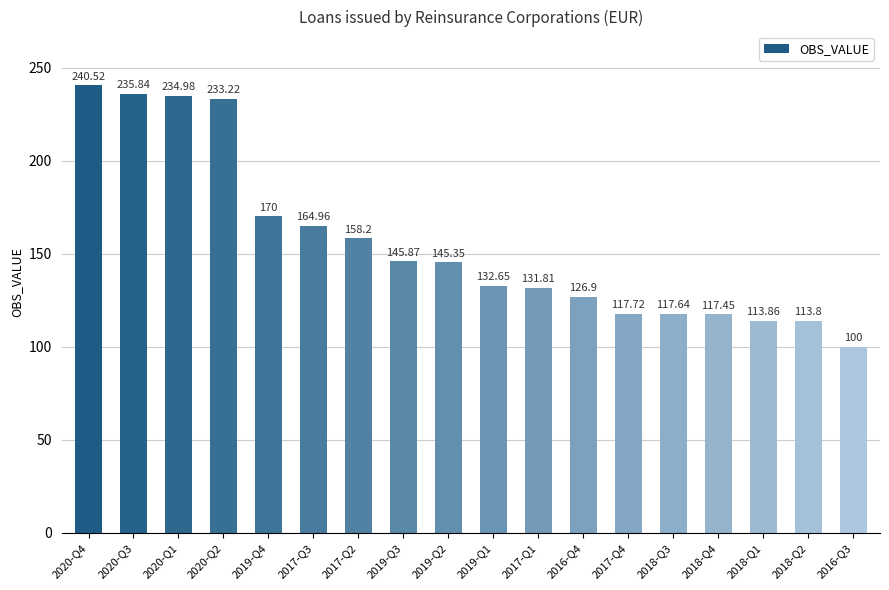

Rank the categories by value from lowest to highest.

2016-Q3, 2018-Q2, 2018-Q1, 2018-Q4, 2018-Q3, 2017-Q4, 2016-Q4, 2017-Q1, 2019-Q1, 2019-Q2, 2019-Q3, 2017-Q2, 2017-Q3, 2019-Q4, 2020-Q2, 2020-Q1, 2020-Q3, 2020-Q4